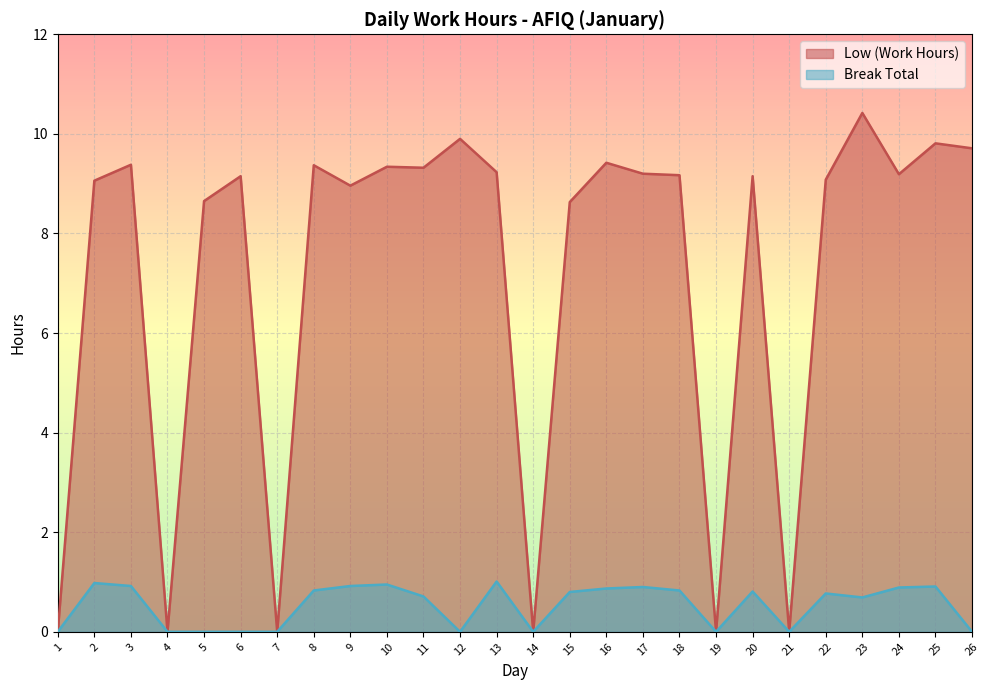

What is the average value of the Low (Work Hours) series?

7.2